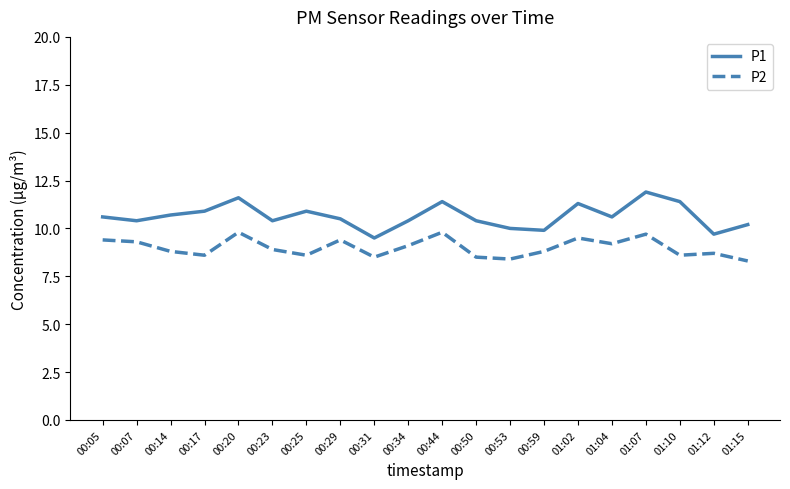

True or false: P1 and P2 cross at least once.

False